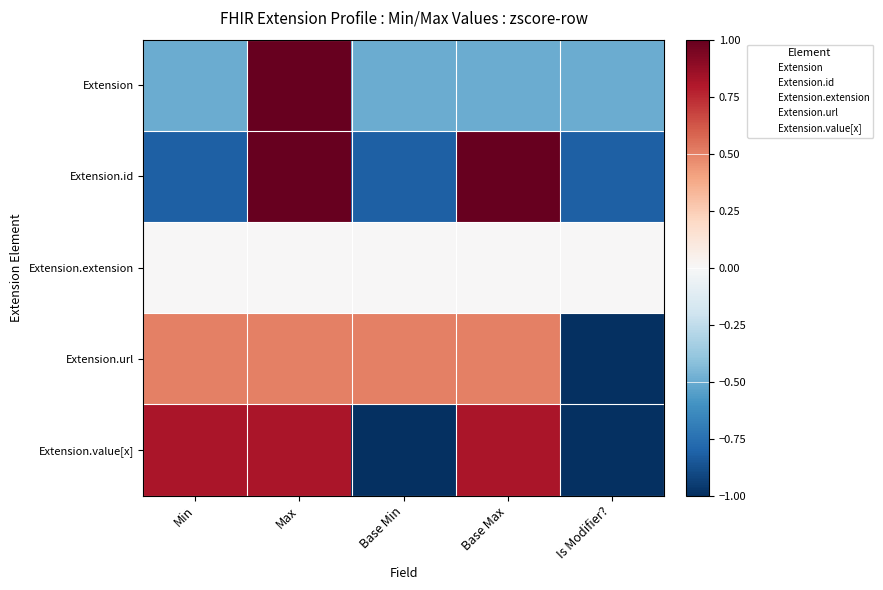

List the series in order of their peak value, lowest first.

Extension.extension, Extension.url, Extension.value[x], Extension.id, Extension